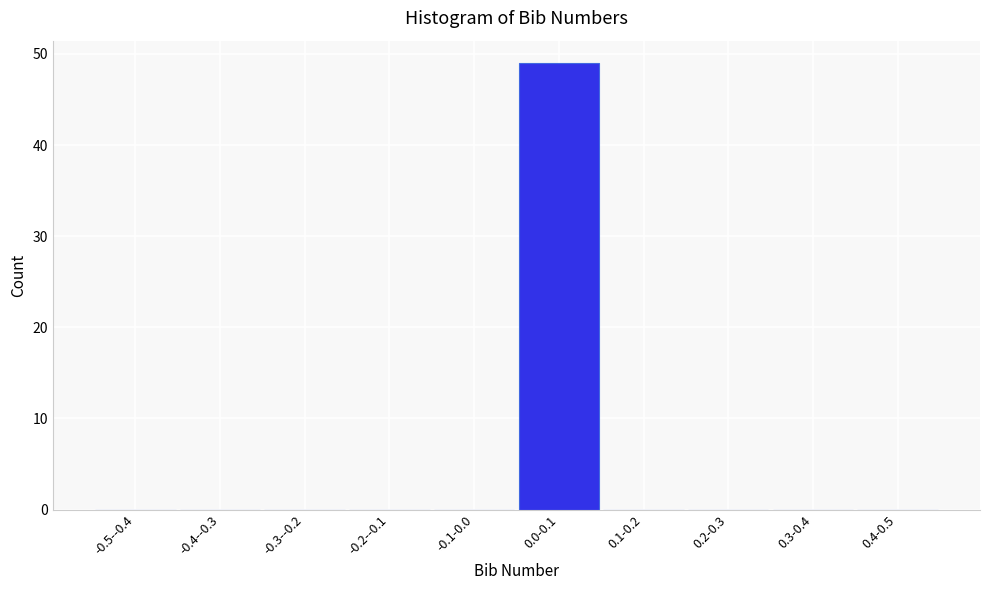

Reading right to left, extract all data points from this chart.

0.4-0.5=0	0.3-0.4=0	0.2-0.3=0	0.1-0.2=0	0.0-0.1=49	-0.1-0.0=0	-0.2--0.1=0	-0.3--0.2=0	-0.4--0.3=0	-0.5--0.4=0